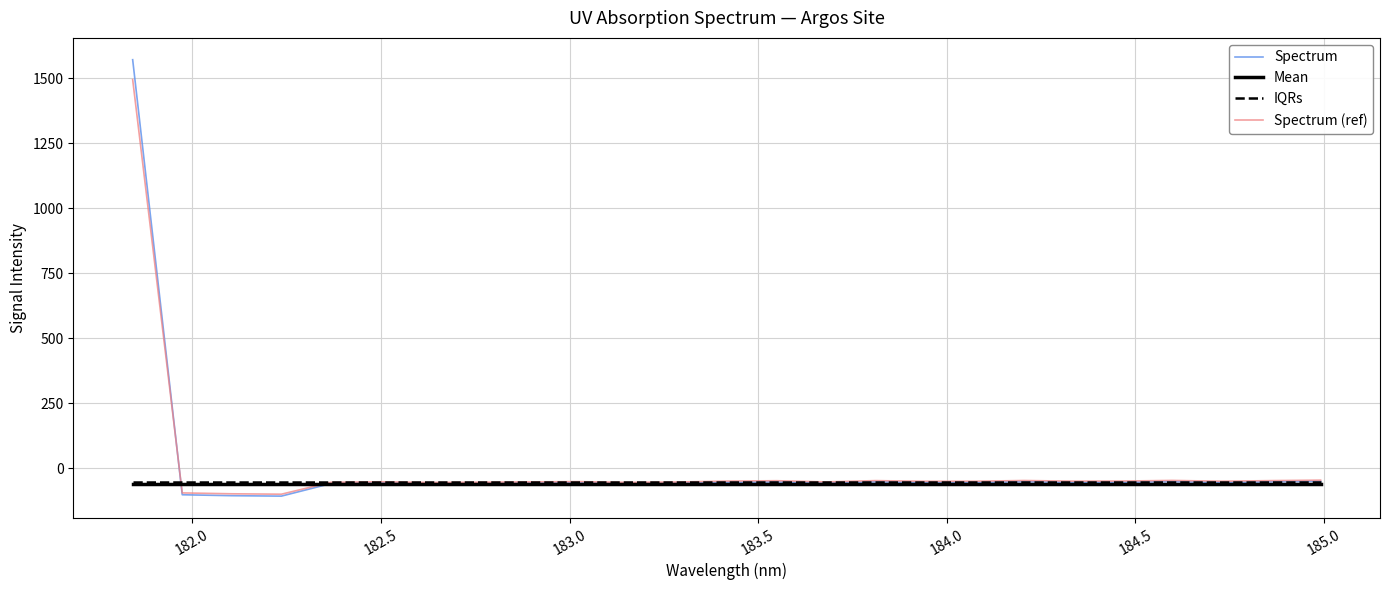

What is the highest value of the Mean series?

-61.2